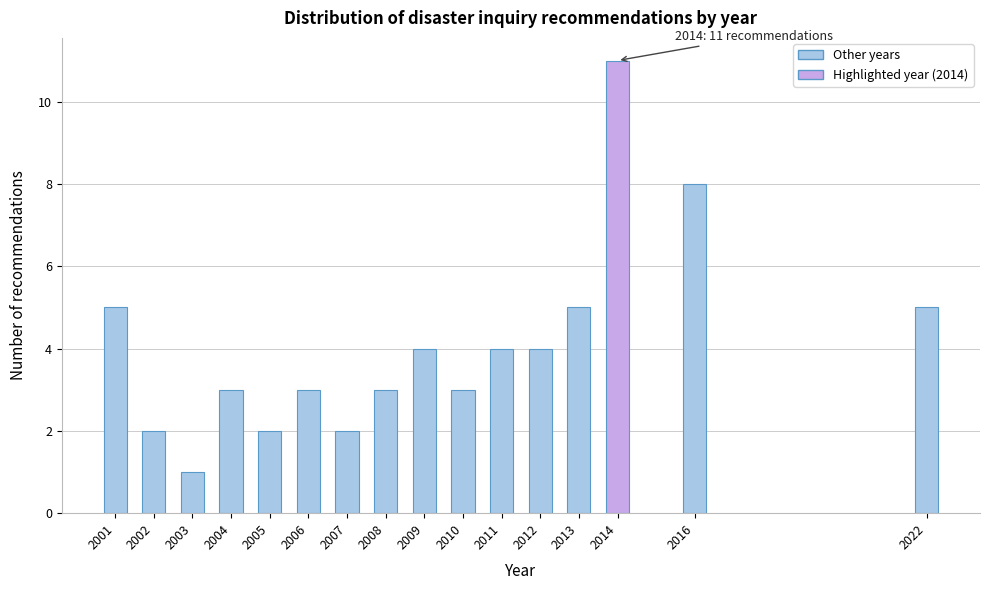

Reading right to left, extract all data points from this chart.

2022=5	2016=8	2014=11	2013=5	2012=4	2011=4	2010=3	2009=4	2008=3	2007=2	2006=3	2005=2	2004=3	2003=1	2002=2	2001=5